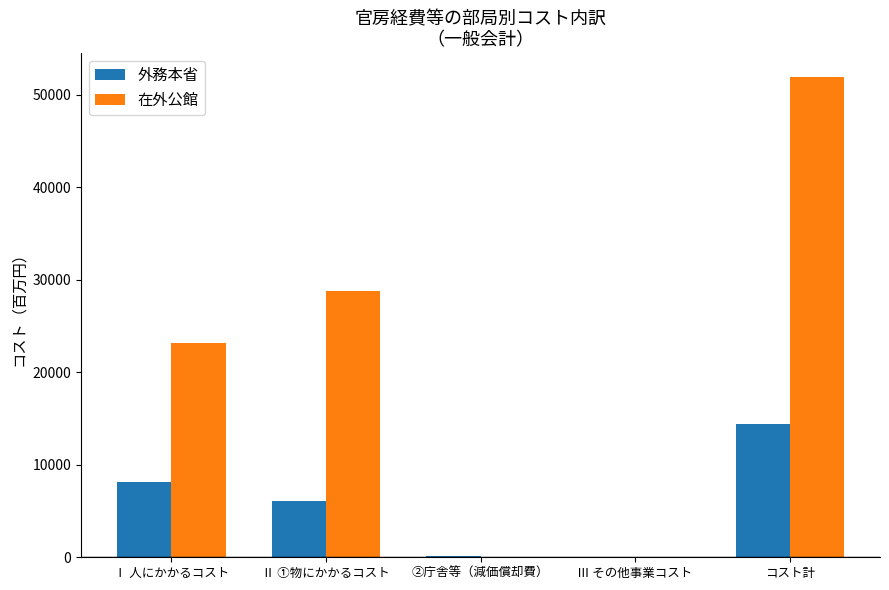

What value does the 外務本省 series have at Ⅱ ①物にかかるコスト?

6065.0